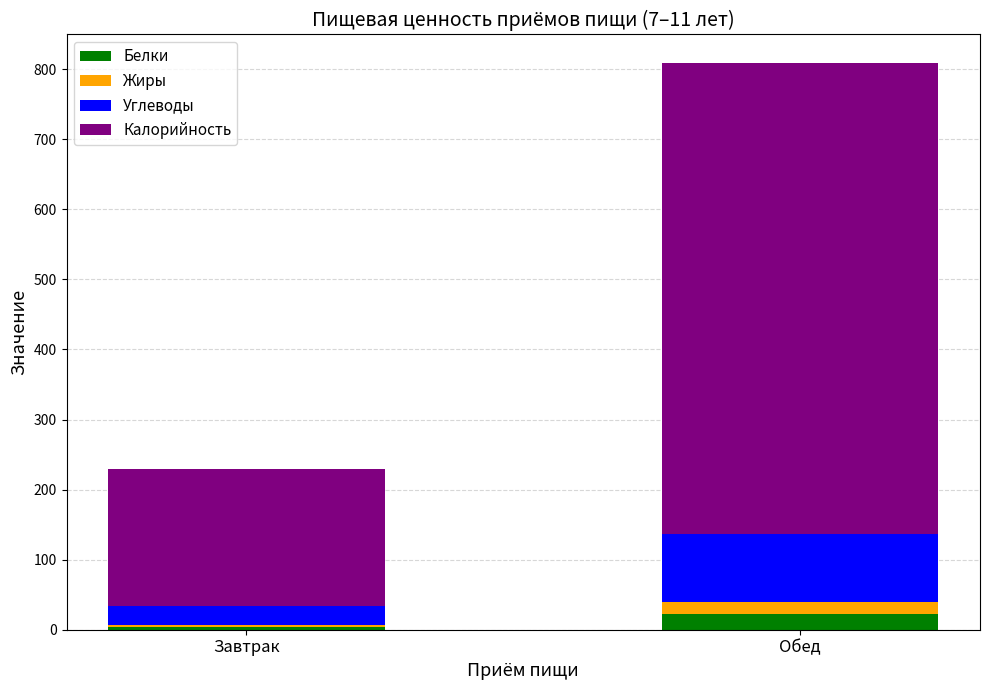

At which category is the sum across all series the highest?

Обед